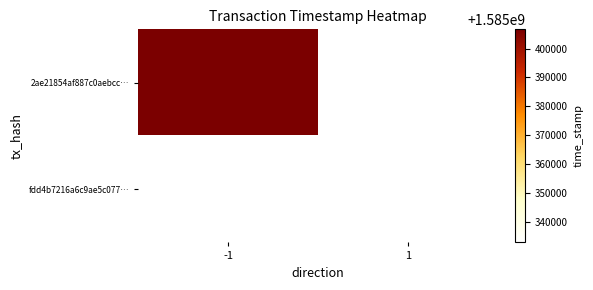

Which series has the largest total across all categories?

2ae21854af887c0aebcc…